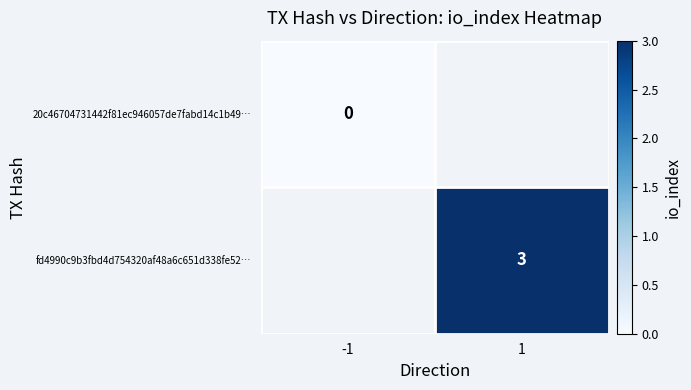

Is the value of fd4990c9b3fbd4d754320af48a6c651d338fe52… at 1 greater than the value of 20c46704731442f81ec946057de7fabd14c1b49… at -1?

Yes